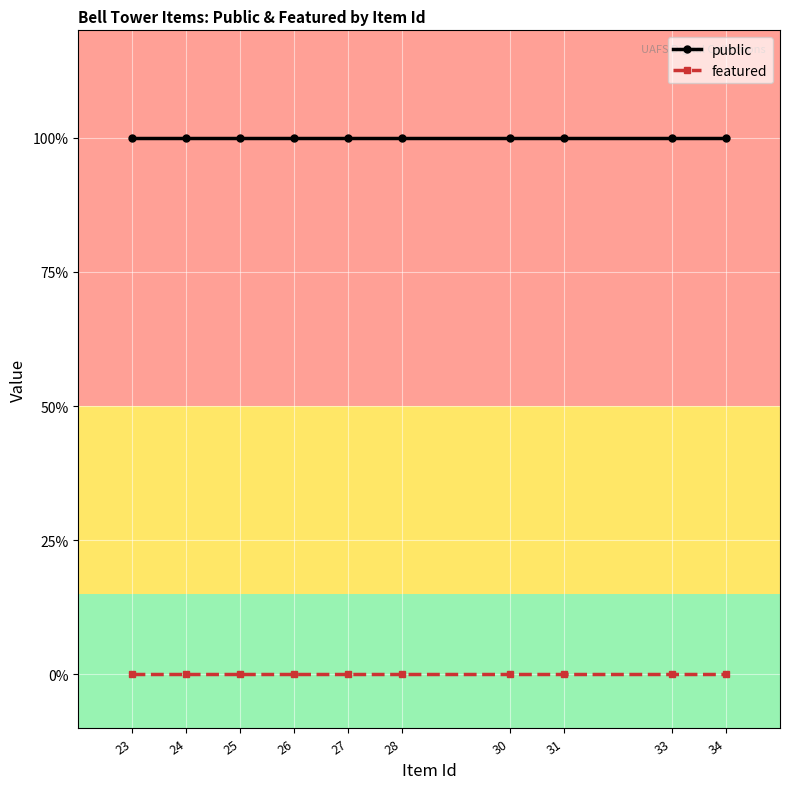

At which label is public closest to 1?

23